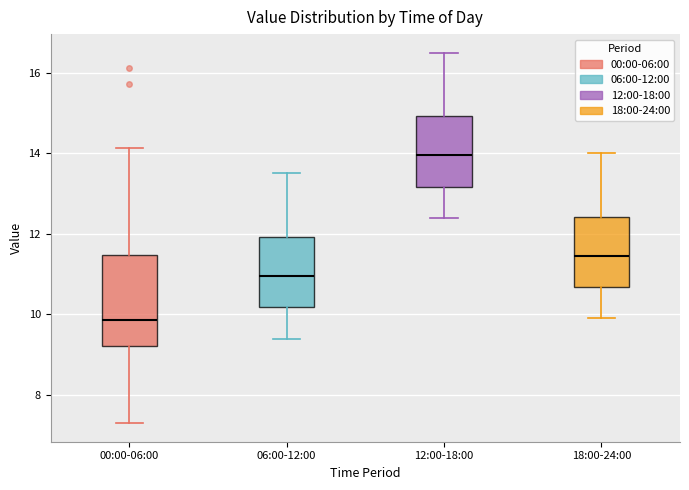

Where does the median line of the box for 18:00-24:00 sit on the y-axis? The values are not printed on the chart, so give them approximately, as read against the axis.

11.4